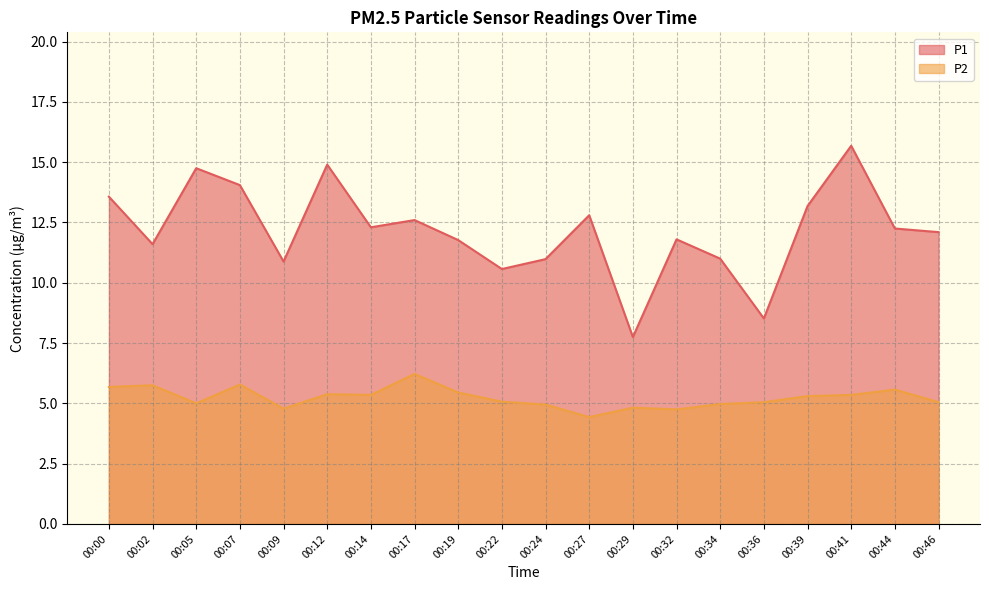

True or false: P2 and P1 intersect in this chart.

False